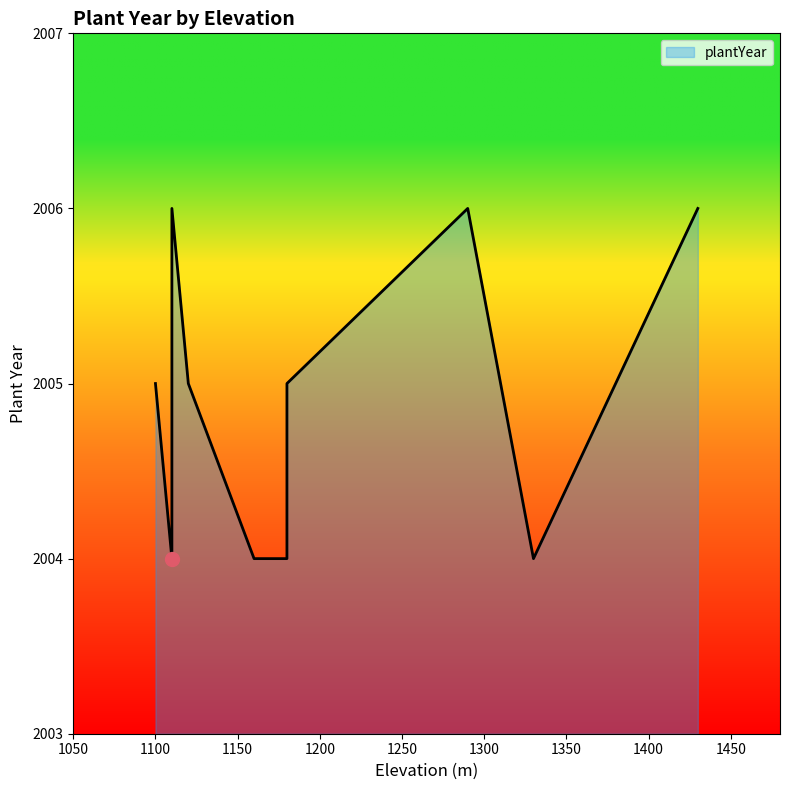

List the labels in order of value, largest first.

1110, 1290, 1430, 1100, 1120, 1120, 1180, 1110, 1160, 1180, 1330